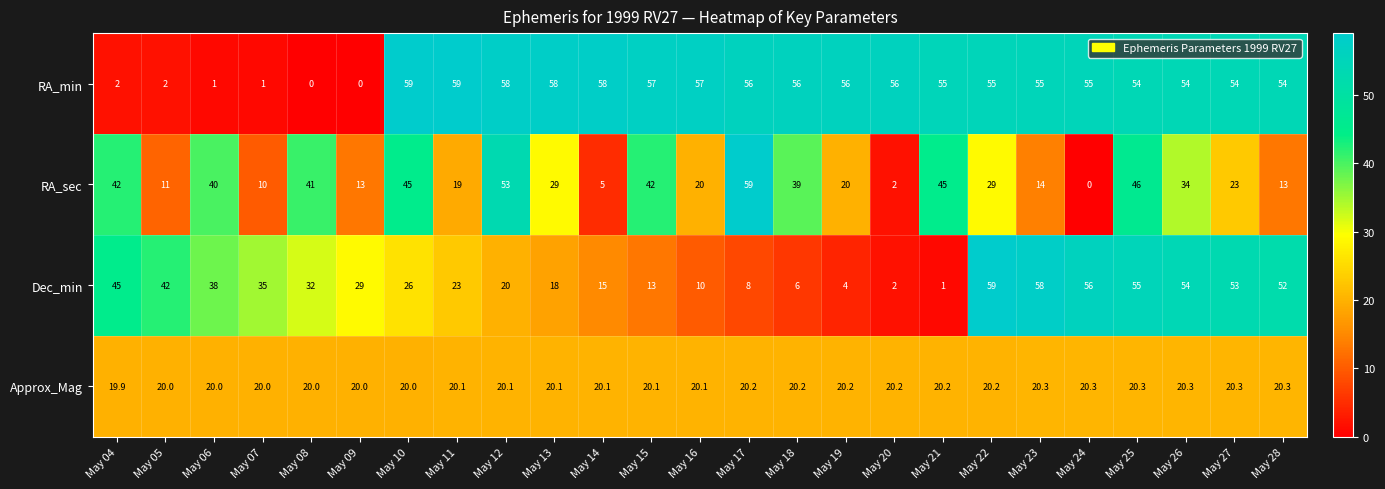

Which series has the largest total across all categories?

RA_min